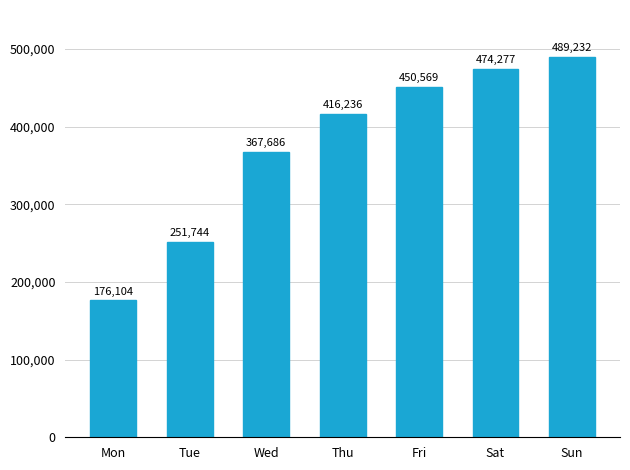

How many categories are shown in the chart?

7